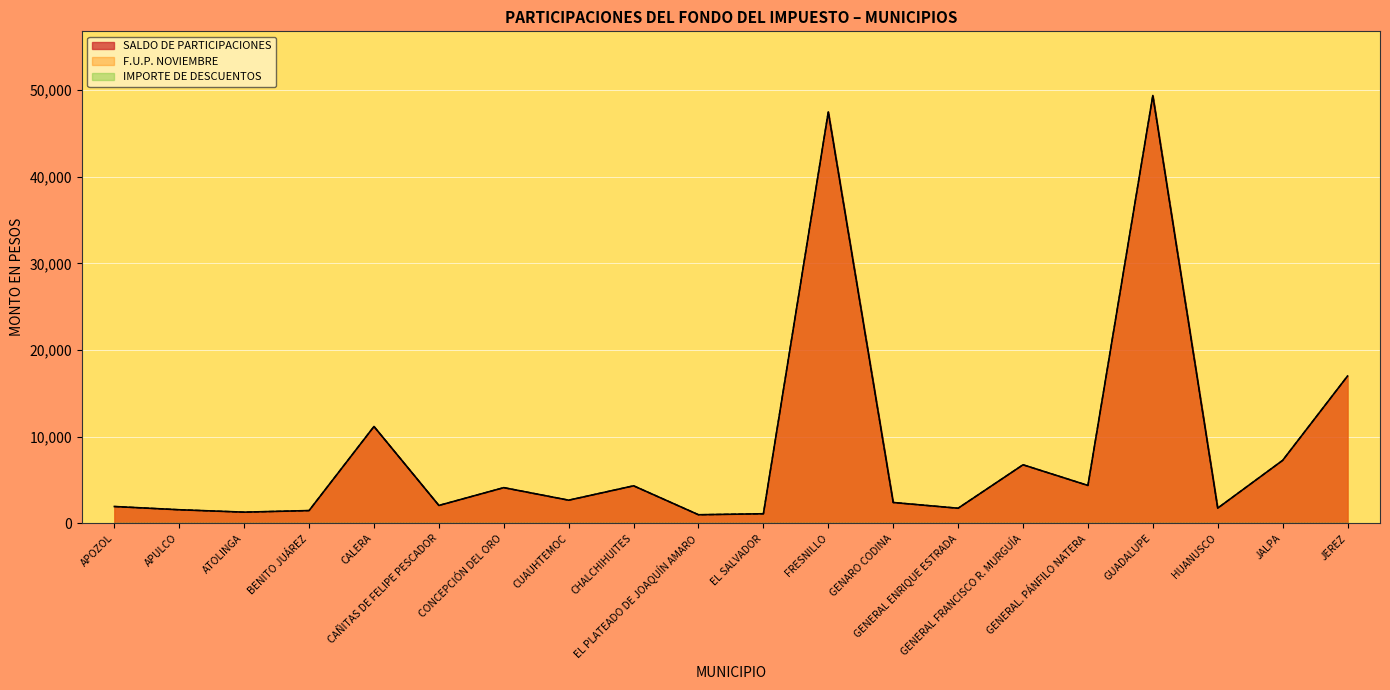

At which label does SALDO DE PARTICIPACIONES first exceed 2677?

CALERA